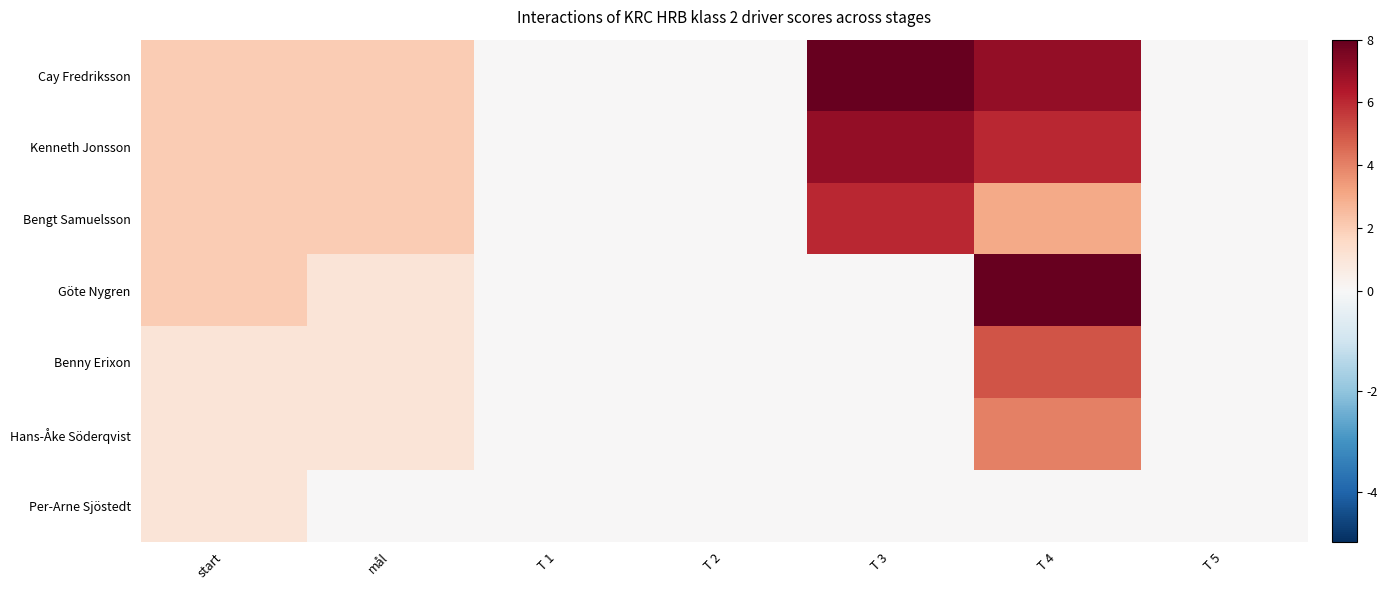

At T 4, list the series in order from largest to smallest.

Göte Nygren, Cay Fredriksson, Kenneth Jonsson, Benny Erixon, Hans-Åke Söderqvist, Bengt Samuelsson, Per-Arne Sjöstedt